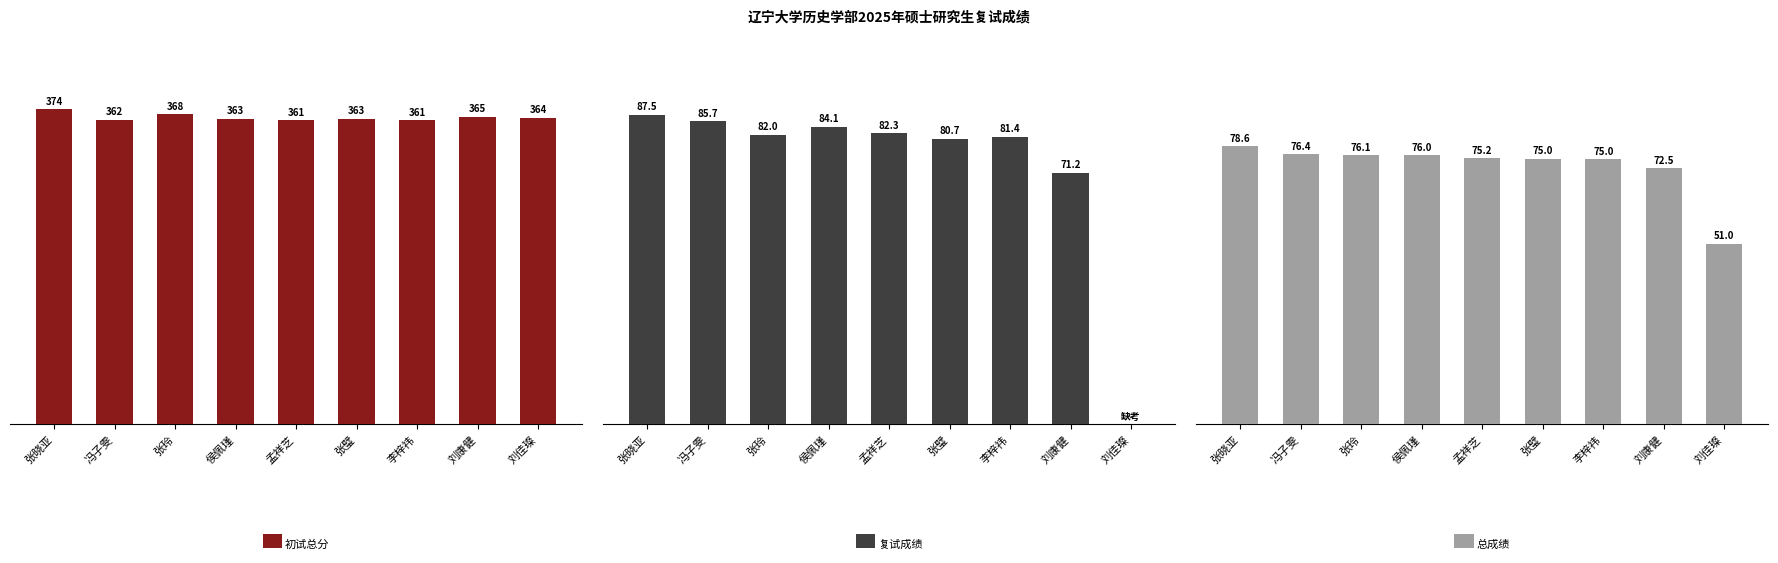

What is the sum of all 复试成绩 values?

654.8